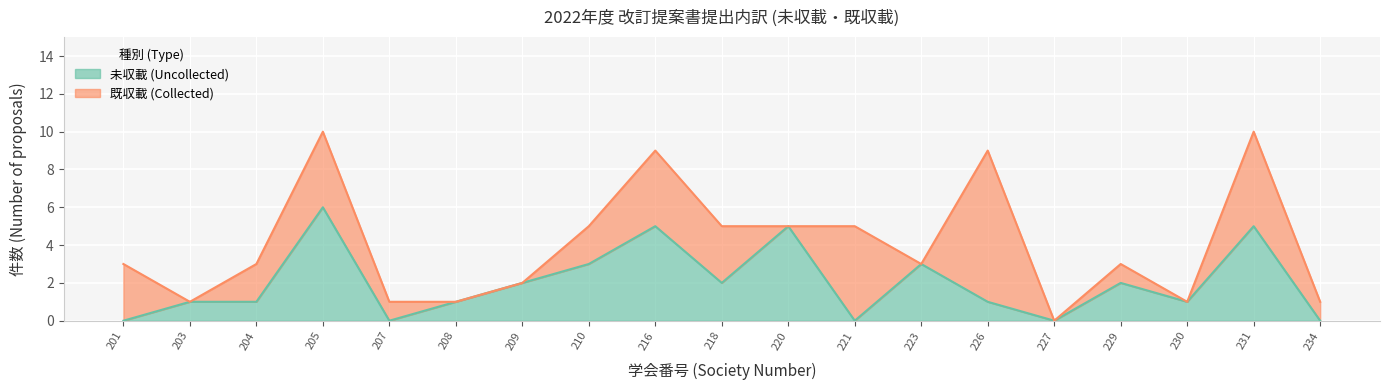

What is the ratio of the value at 216 to the value at 209?

2.5